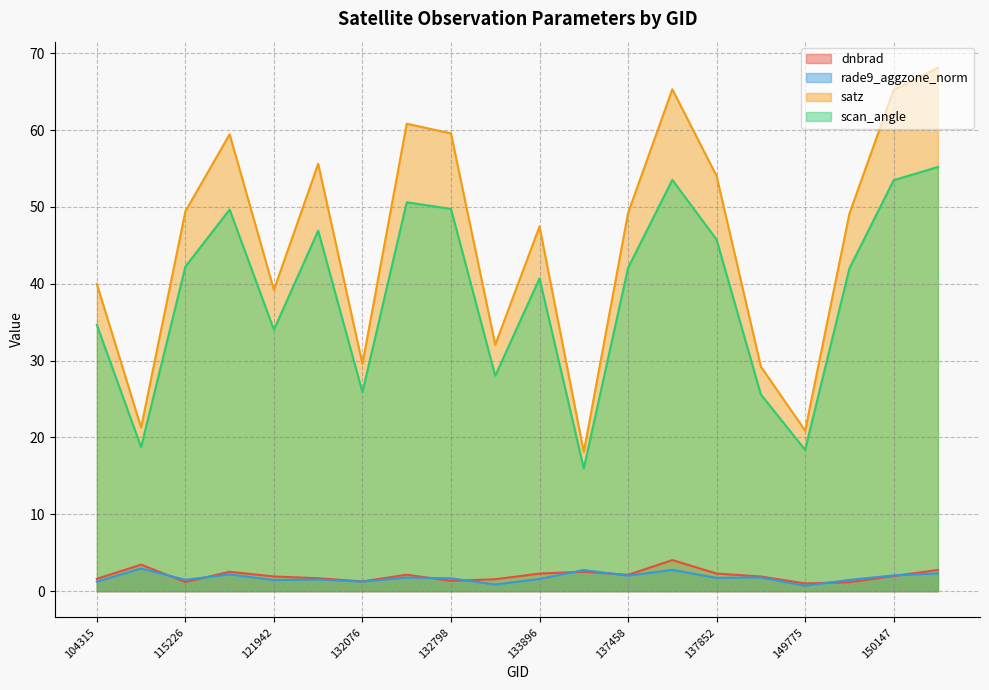

Reading right to left, transcribe all the data shown in this chart.

dnbrad: 2.8	2.0	1.2	1.0	1.9	2.3	4.0	2.1	2.5	2.3	1.5	1.3	2.1	1.3	1.7	1.9	2.5	1.2	3.4	1.6
rade9_aggzone_norm: 2.3	2.1	1.5	0.7	1.8	1.7	2.8	2.0	2.7	1.6	0.9	1.7	1.8	1.2	1.5	1.4	2.2	1.5	3.0	1.2
satz: 68.1	65.2	49.1	20.9	29.2	54.0	65.3	49.2	18.1	47.5	32.1	59.6	60.8	29.6	55.6	39.2	59.4	49.4	21.3	40.0
scan_angle: 55.2	53.5	42.0	18.4	25.6	45.7	53.5	42.1	16.0	40.7	28.0	49.7	50.6	25.9	46.9	34.0	49.7	42.2	18.7	34.7